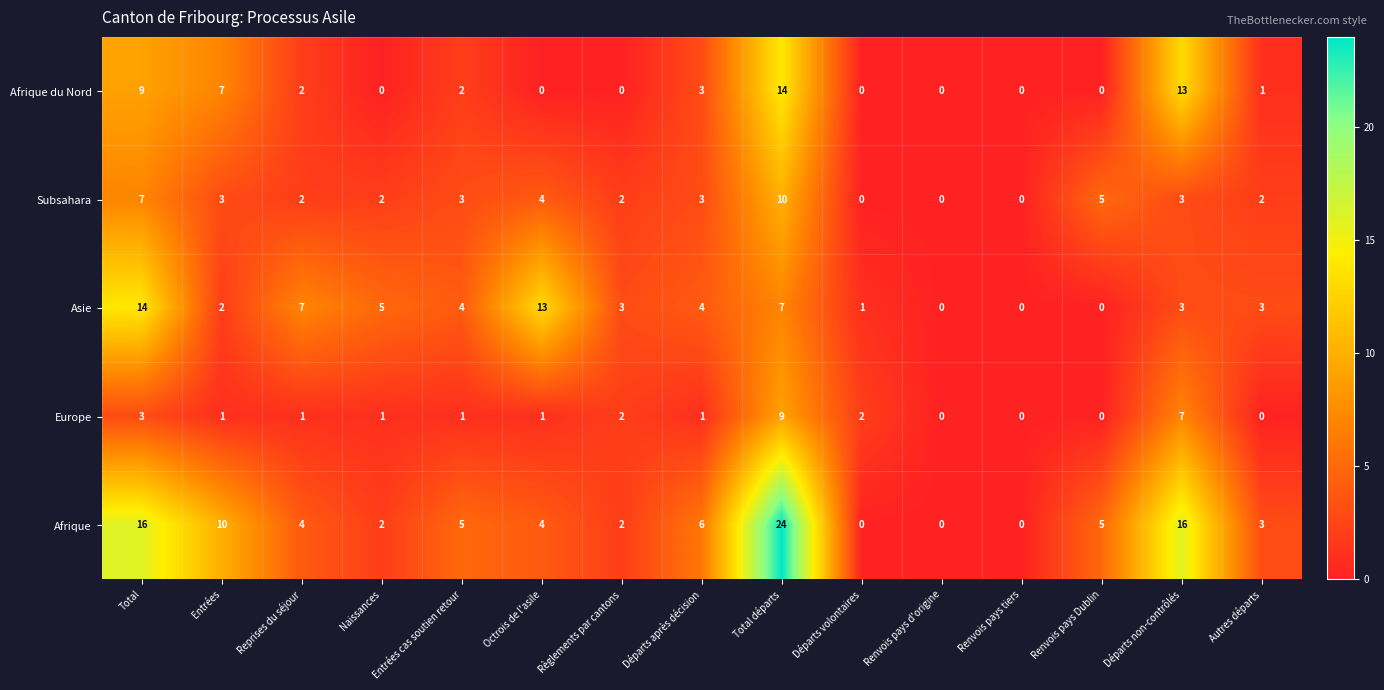

Which series changed the most between Entrées cas soutien retour and Renvois pays Dublin?

Asie